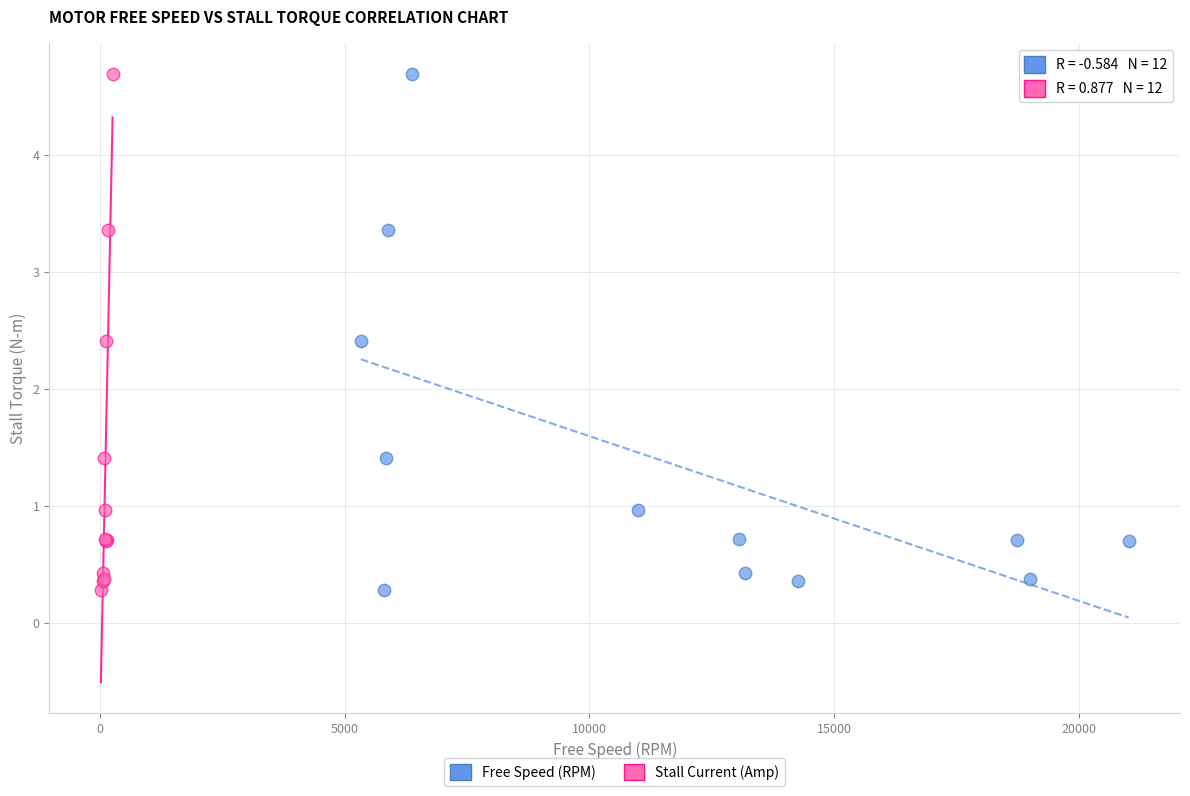

What are all the series names shown in the legend?

Free Speed (RPM), Stall Current (Amp)